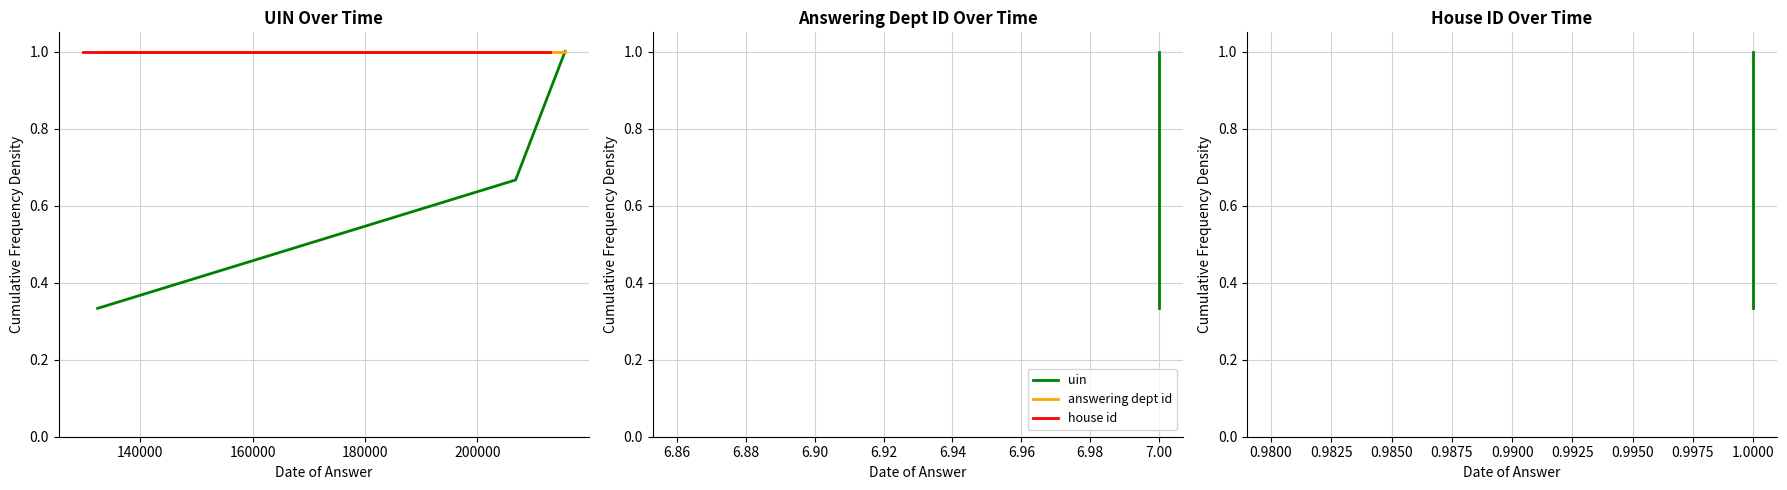

Is this an area chart (filled region under the line)?

No